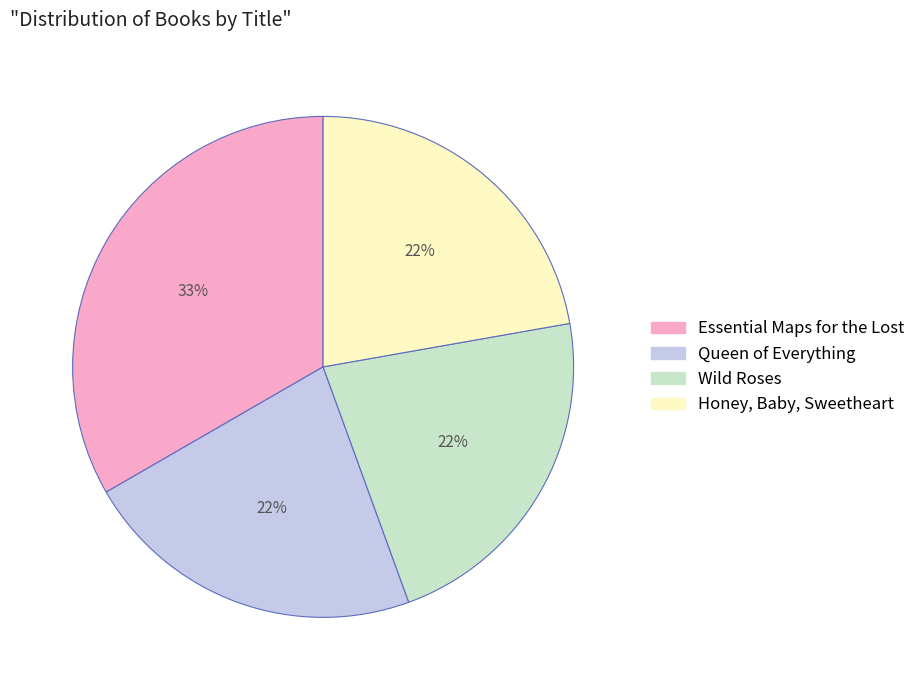

The Honey, Baby, Sweetheart slice represents 22% of the pie. True or false?

True